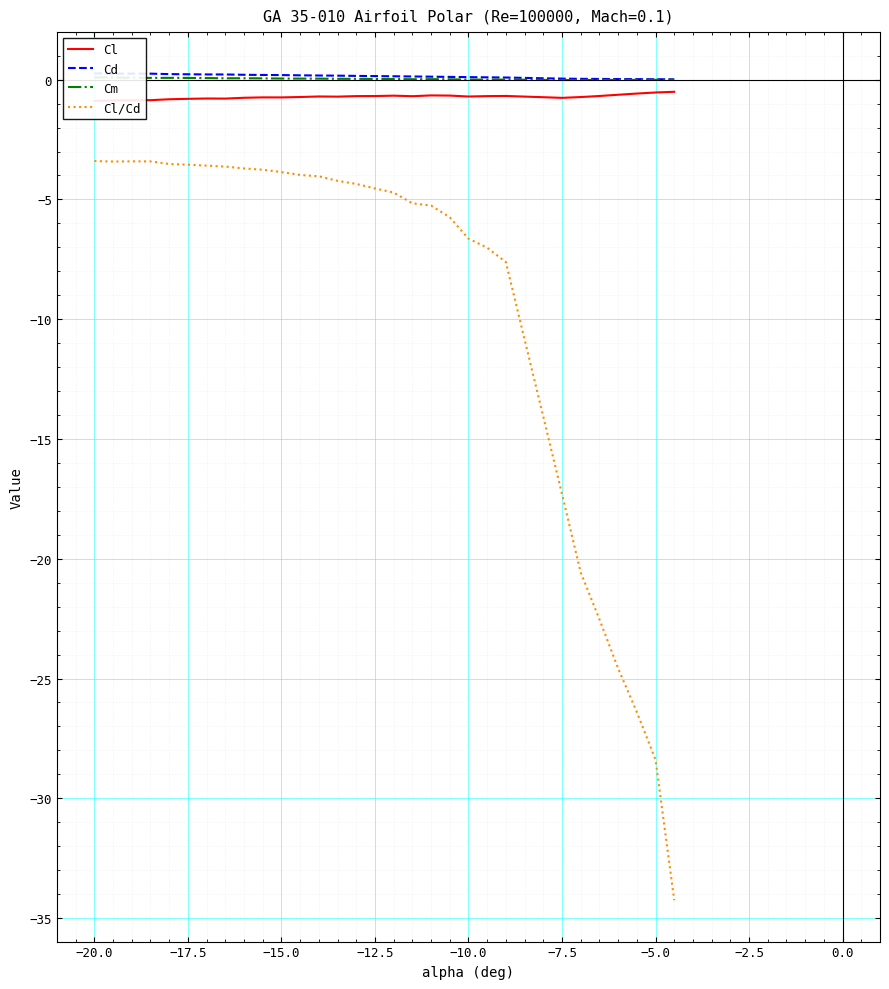

How many values in the Cl/Cd series are below -4?

18